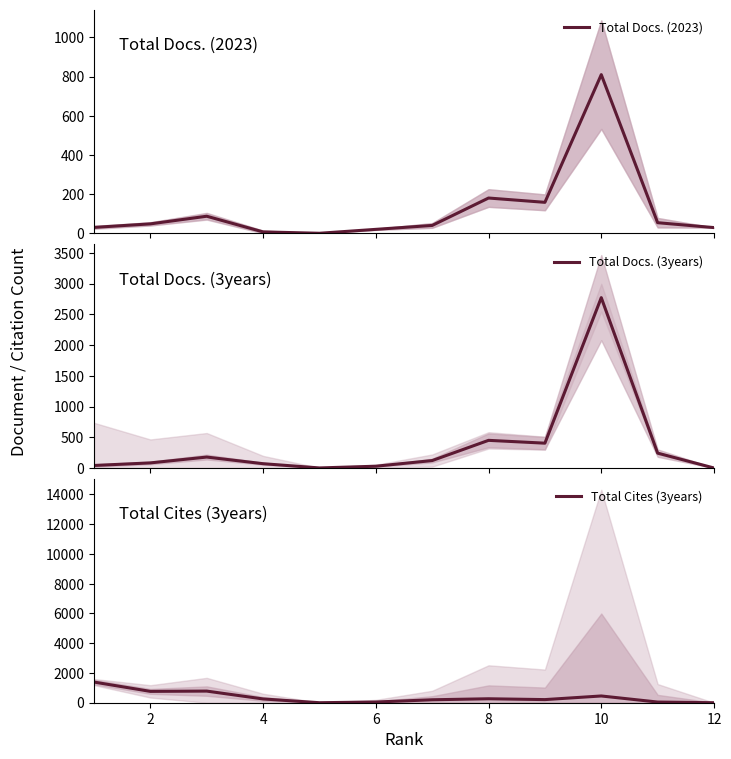

What is the highest value of the Total Docs. (2023) series?

810